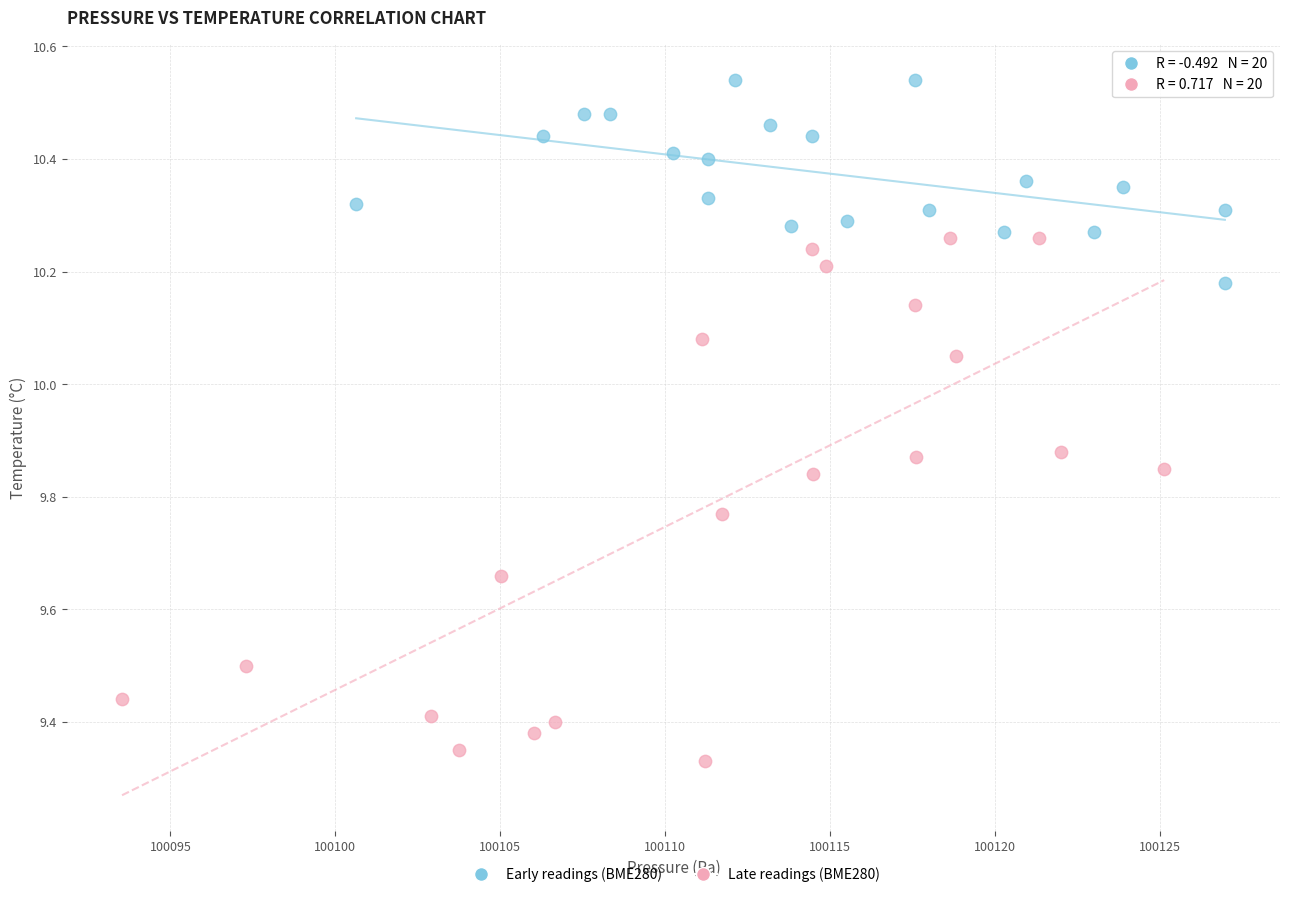

Which series has the widest spread of Y values?

Late readings (BME280)